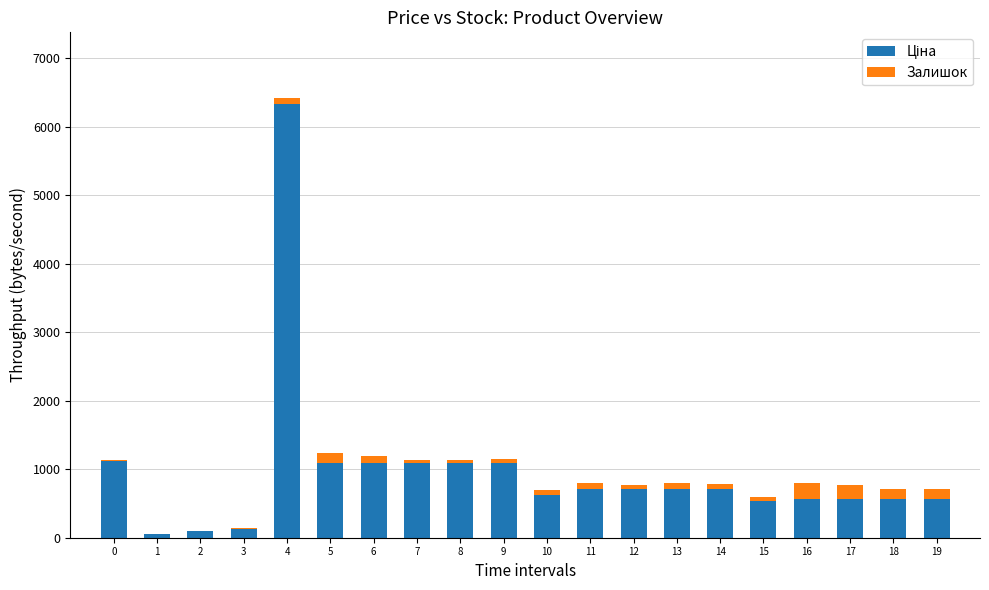

Does the chart contain stacked bars?

Yes